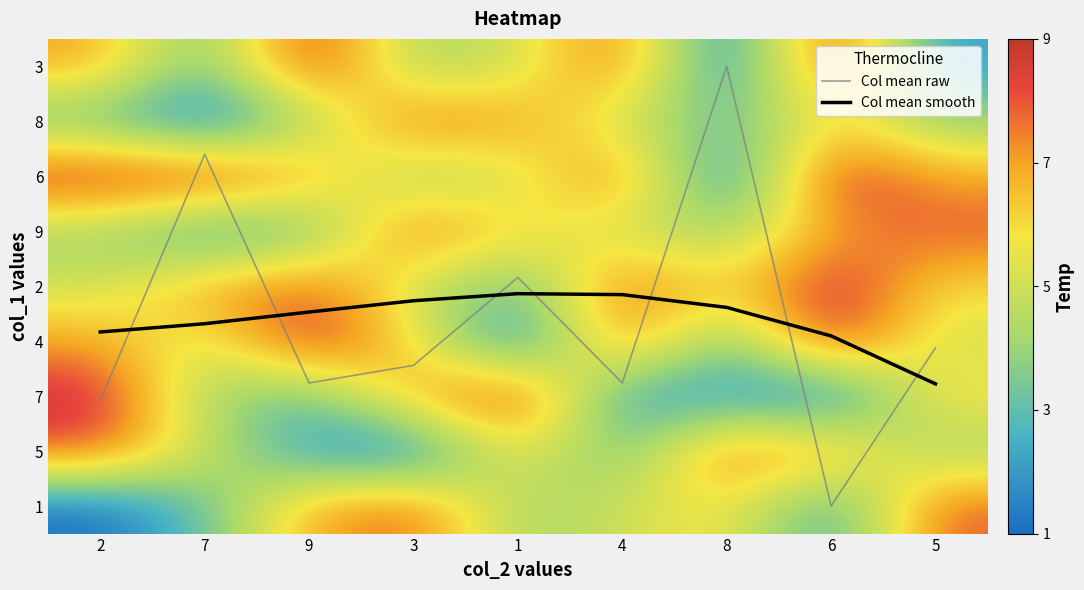

How many categories are shown in the chart?

9